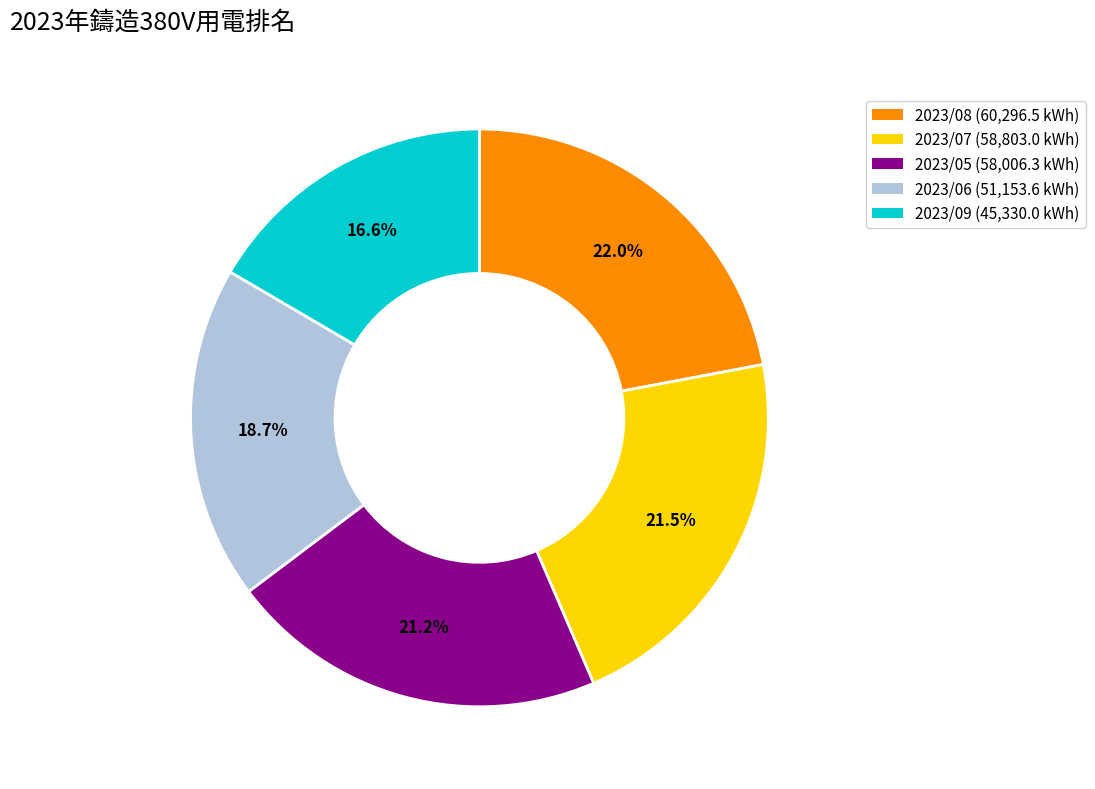

What is the total percentage of 2023/06 and 2023/08?

40.7%